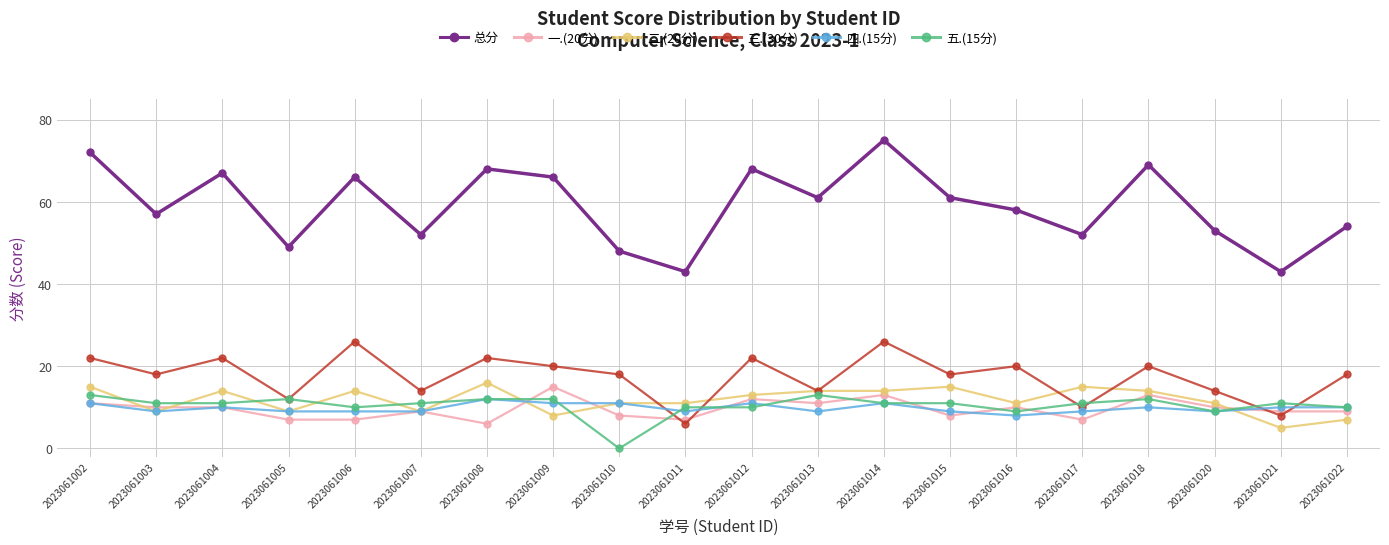

At which category does the chart reach its peak across all series?

2023061014